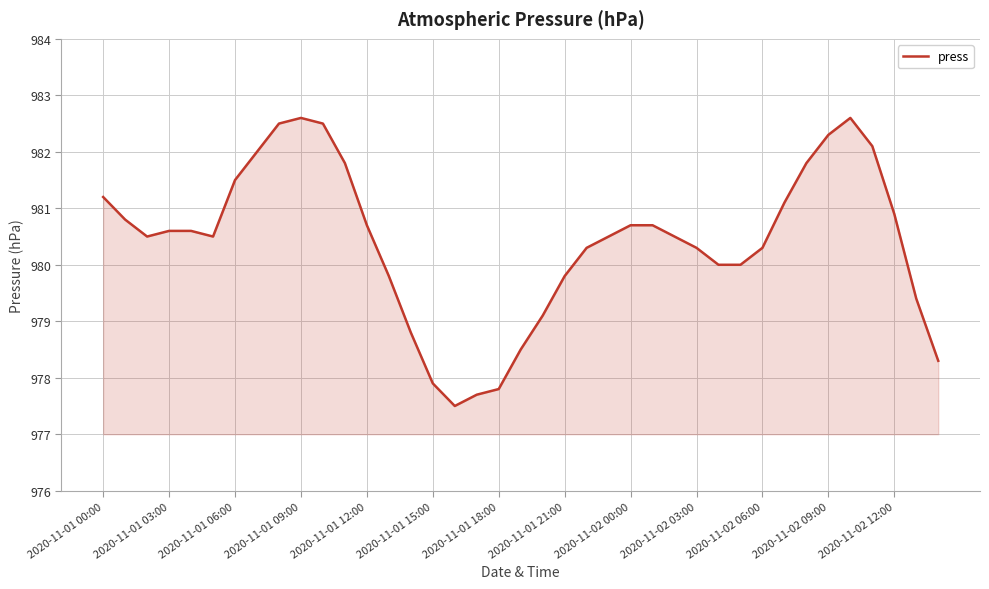

What is the difference between the maximum and minimum values?

5.1